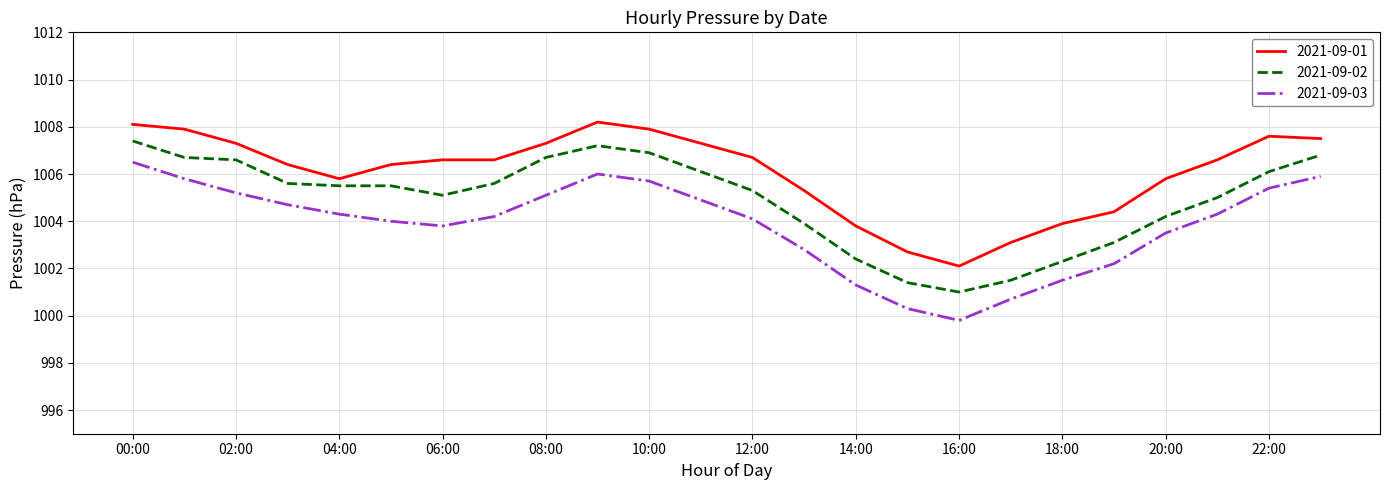

What is the smallest value displayed?

999.8